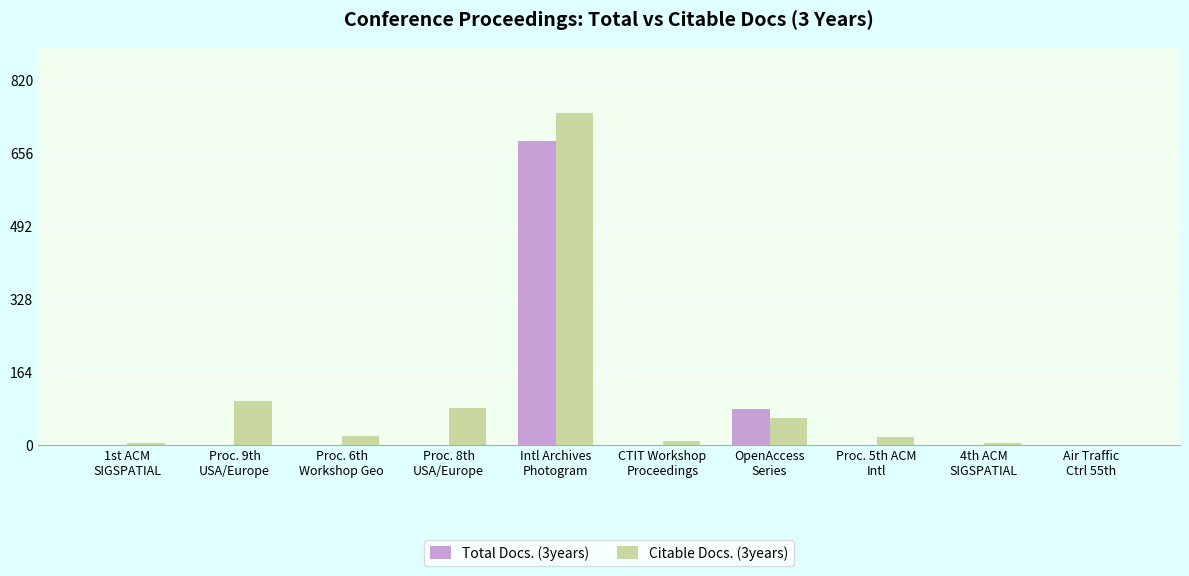

Read the Citable Docs. (3years) value at 4th ACM
SIGSPATIAL.

5